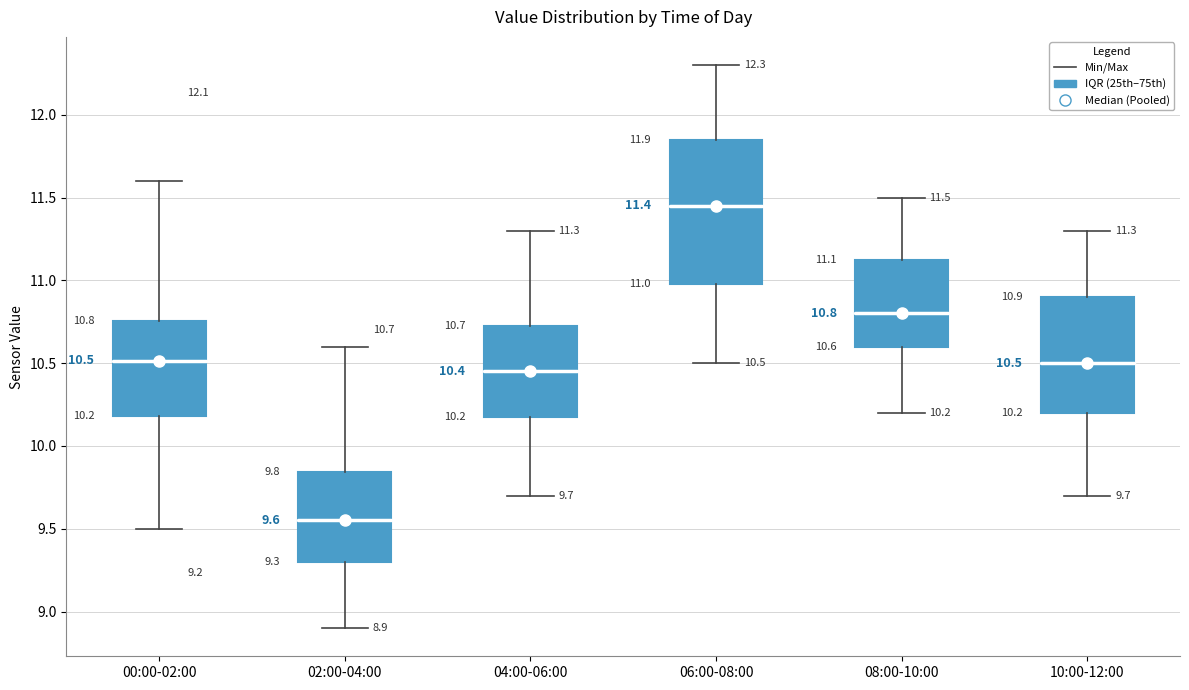

Which box has the lowest median line?

02:00-04:00